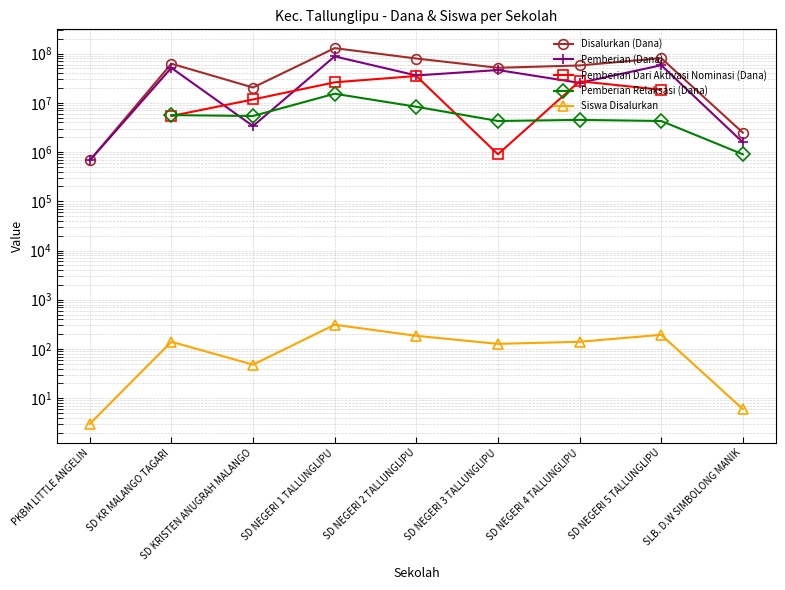

True or false: Disalurkan (Dana) and Pemberian (Dana) cross at least once.

False